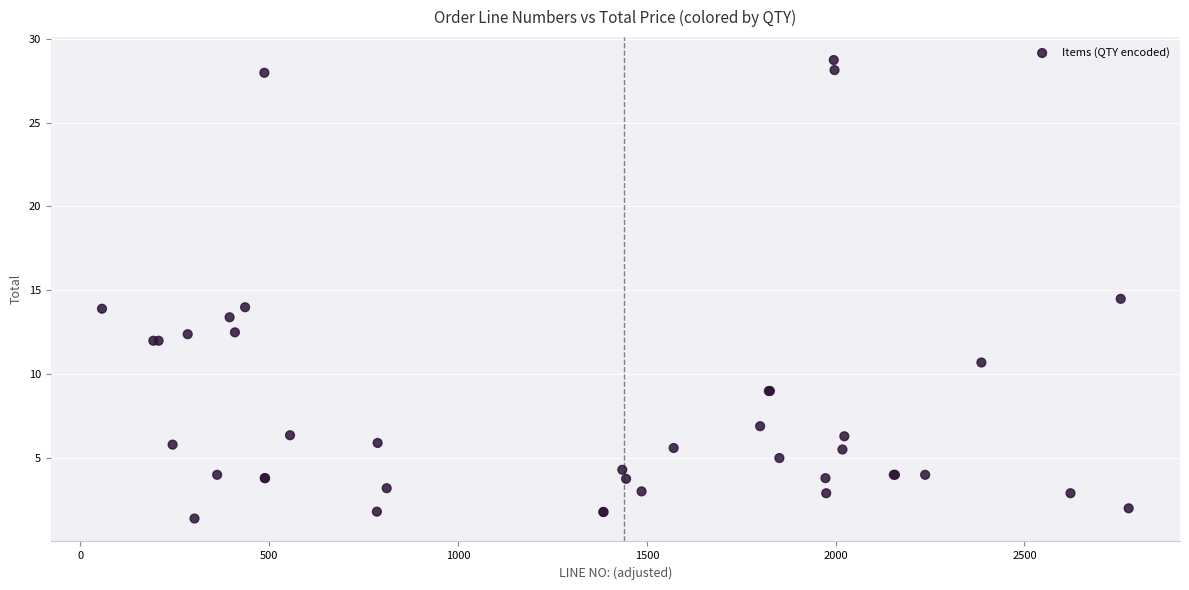

What Y value in the scatter plot is closest to 15?

14.5